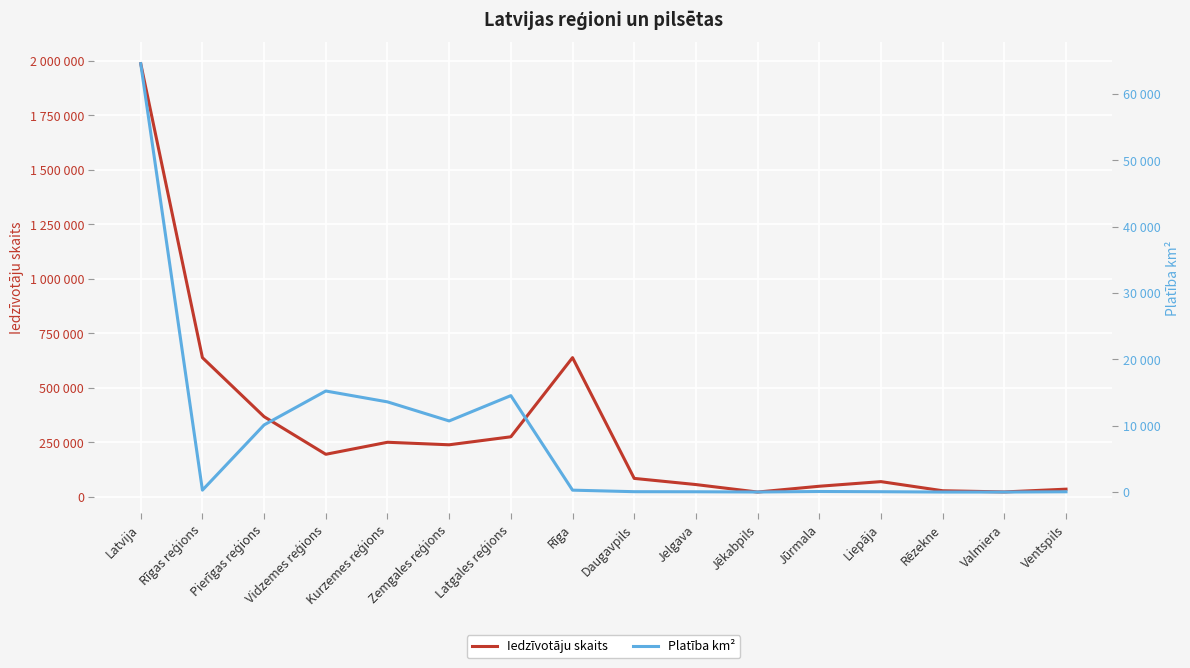

Rank the series by their average value, from highest to lowest.

Iedzīvotāju skaits, Platība km²